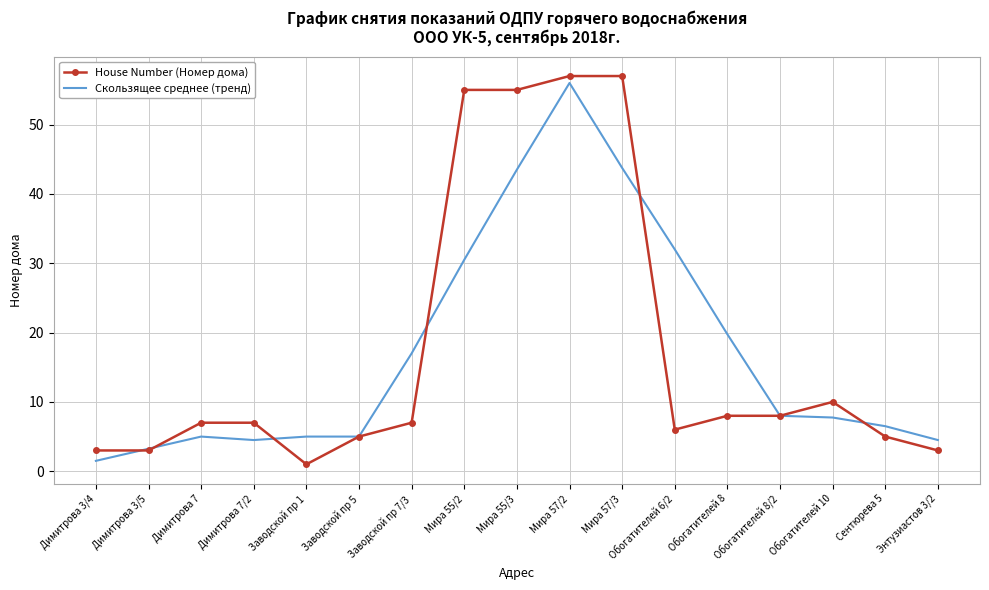

Is the value of House Number (Номер дома) at Обогатителей 8 greater than the value of Скользящее среднее (тренд) at Заводской пр 5?

Yes